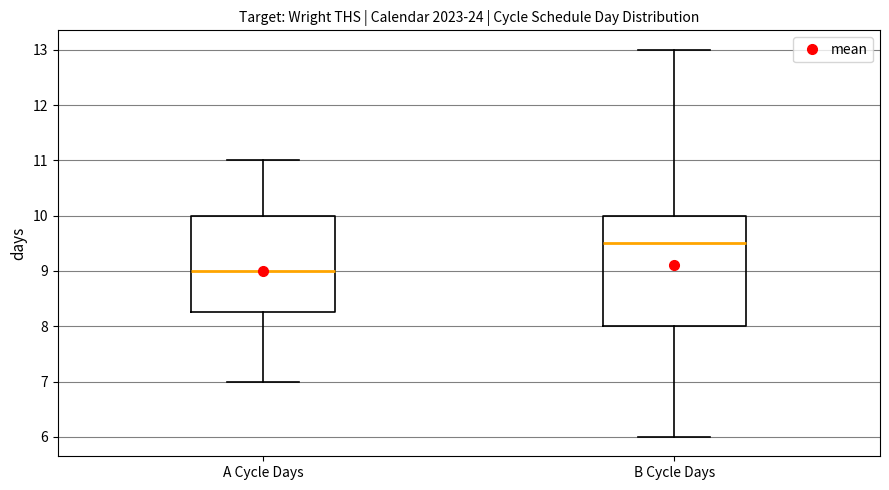

Where does the lower whisker of the box for A Cycle Days end on the y-axis? The values are not printed on the chart, so give them approximately, as read against the axis.

7.0